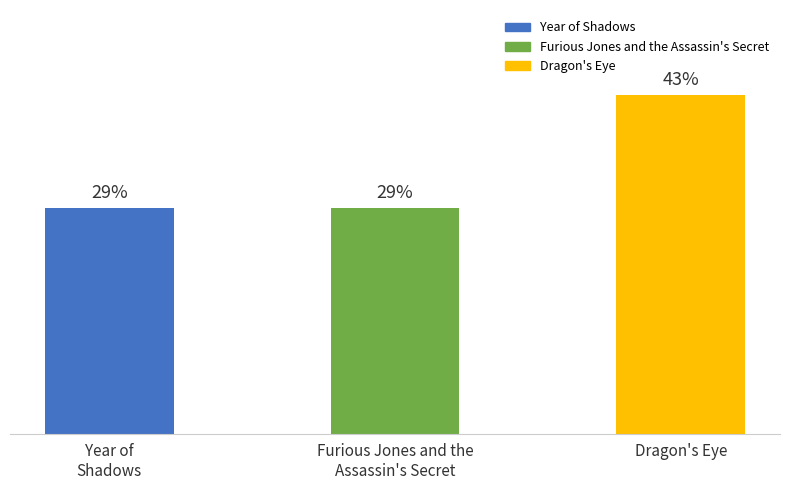

Rank the categories by value from lowest to highest.

Year of
Shadows, Furious Jones and the
Assassin's Secret, Dragon's Eye